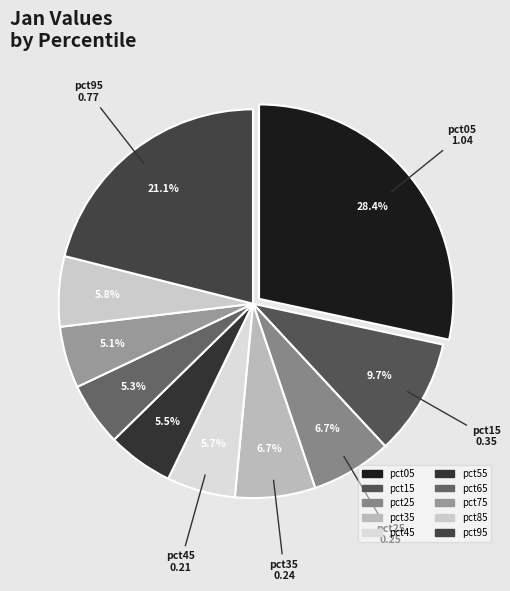

What is the total percentage of pct85 and pct15?

15.6%